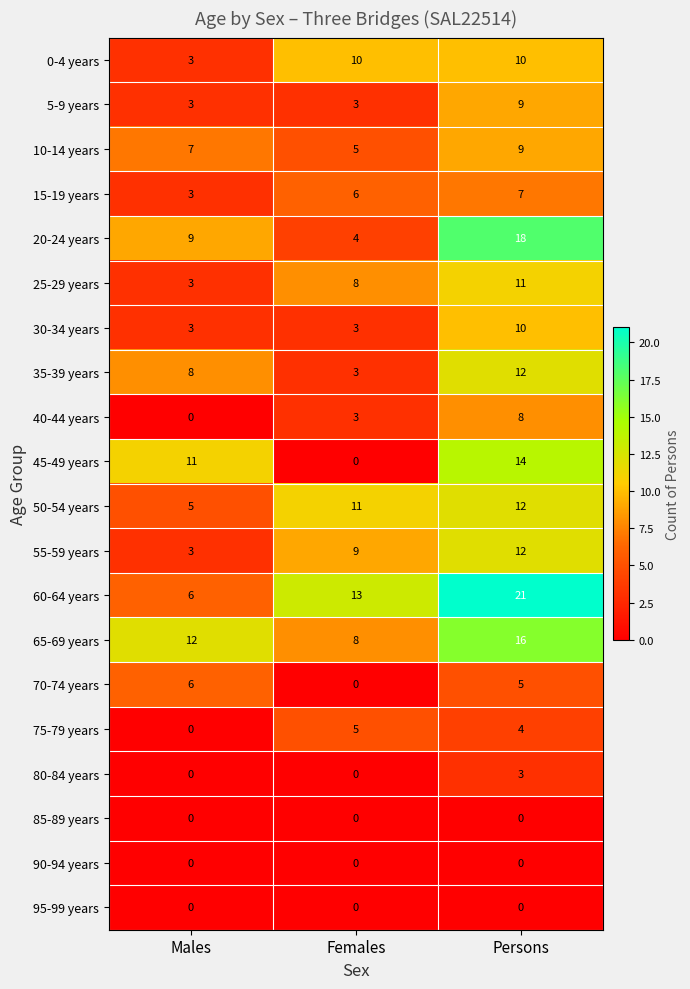

What is the spread (max minus min) of values at Females?

13